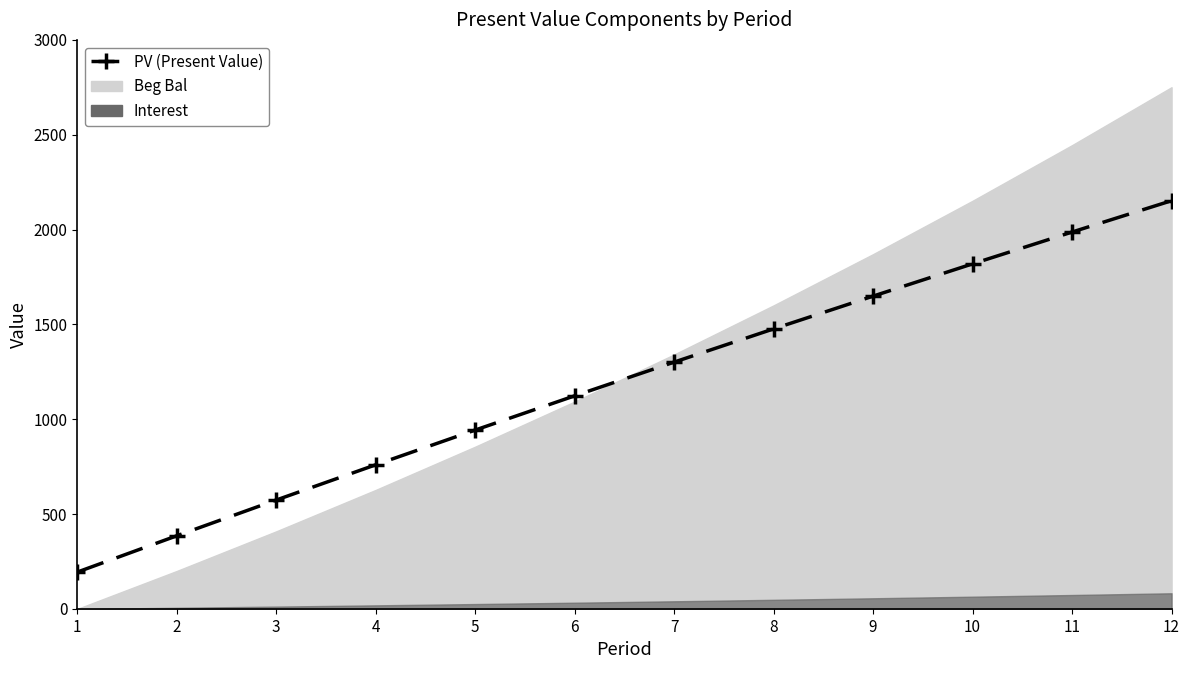

How many values exceed 1301?

6